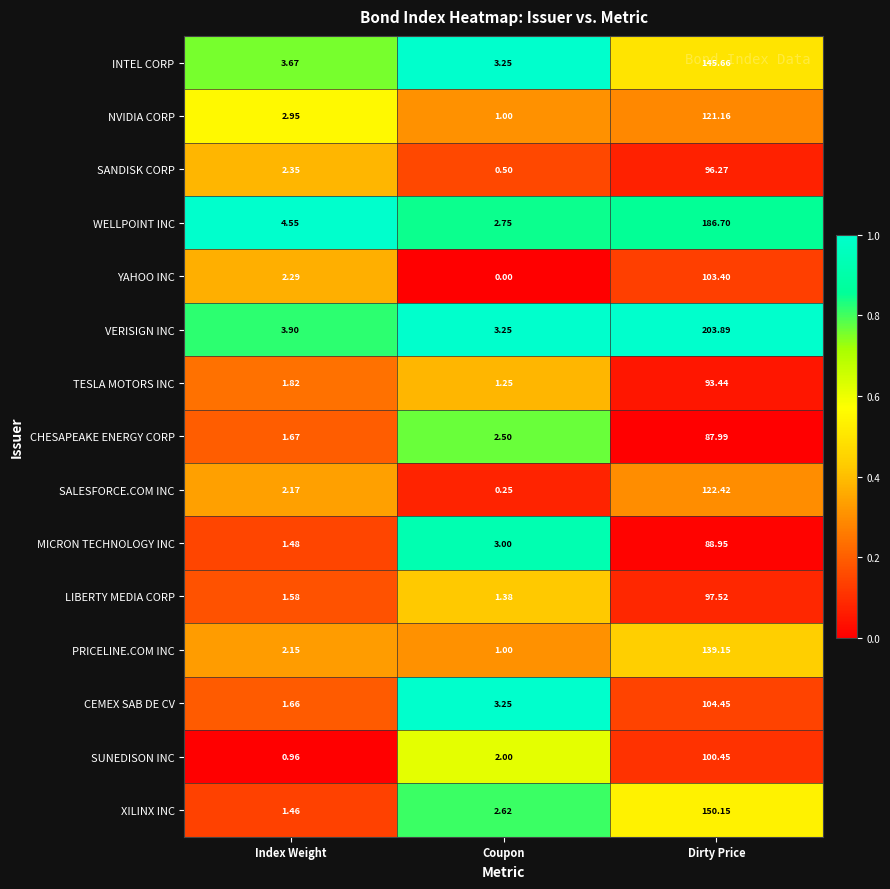

Which series changed the most between Index Weight and Coupon?

YAHOO INC